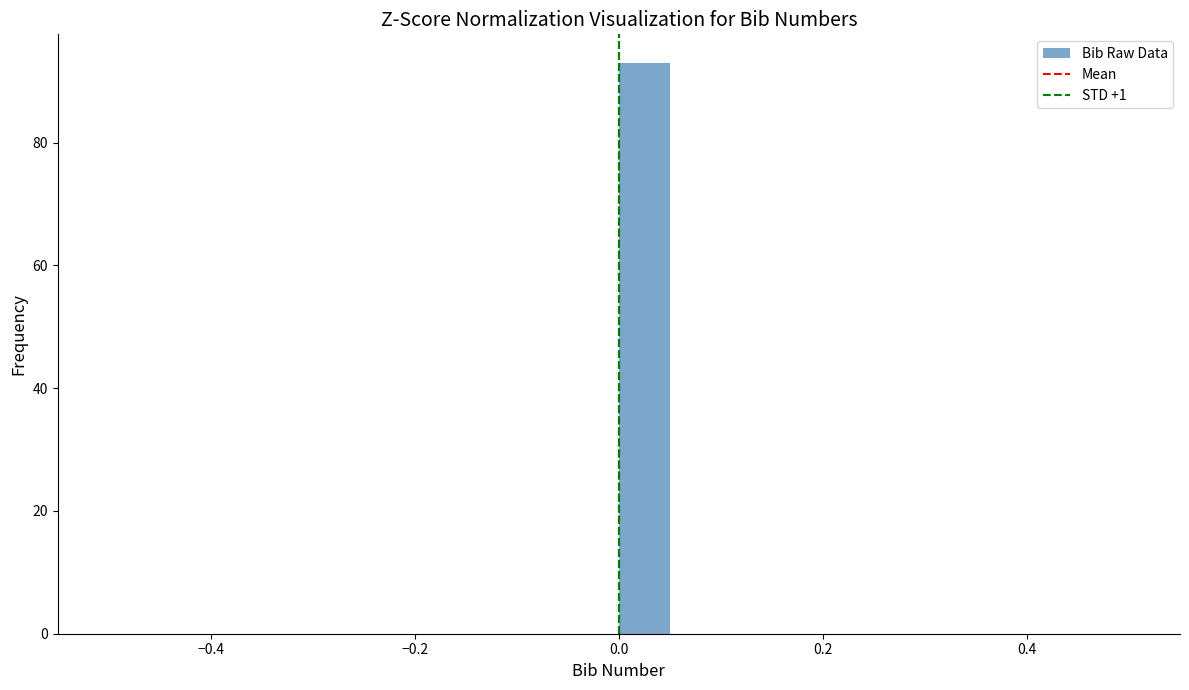

Read against the x-axis, roughly where is the centre of the tallest bar?

0.02